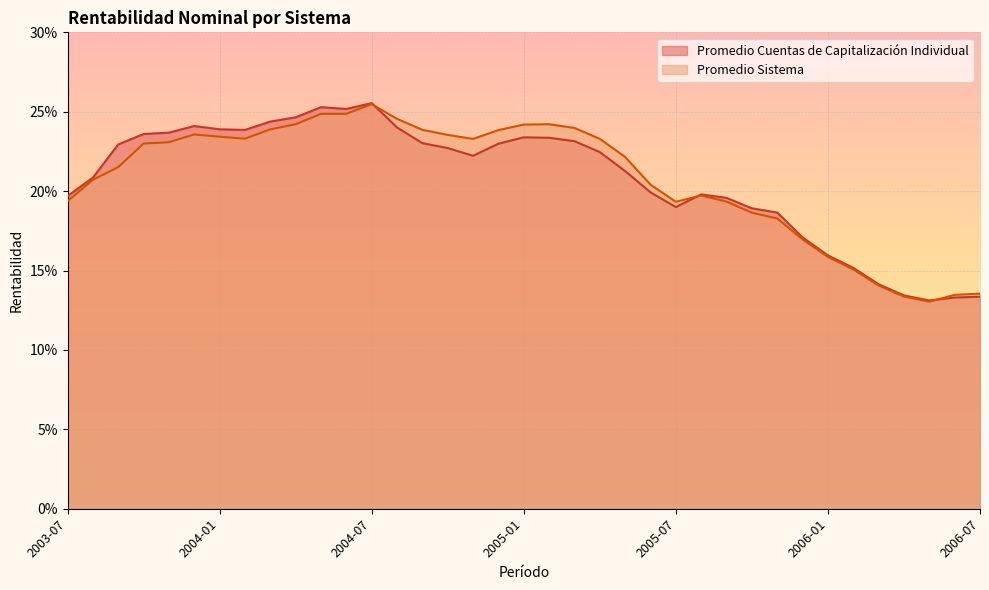

What is the difference between the Promedio Cuentas de Capitalización Individual values at 2005-02 and 2006-07?

0.1